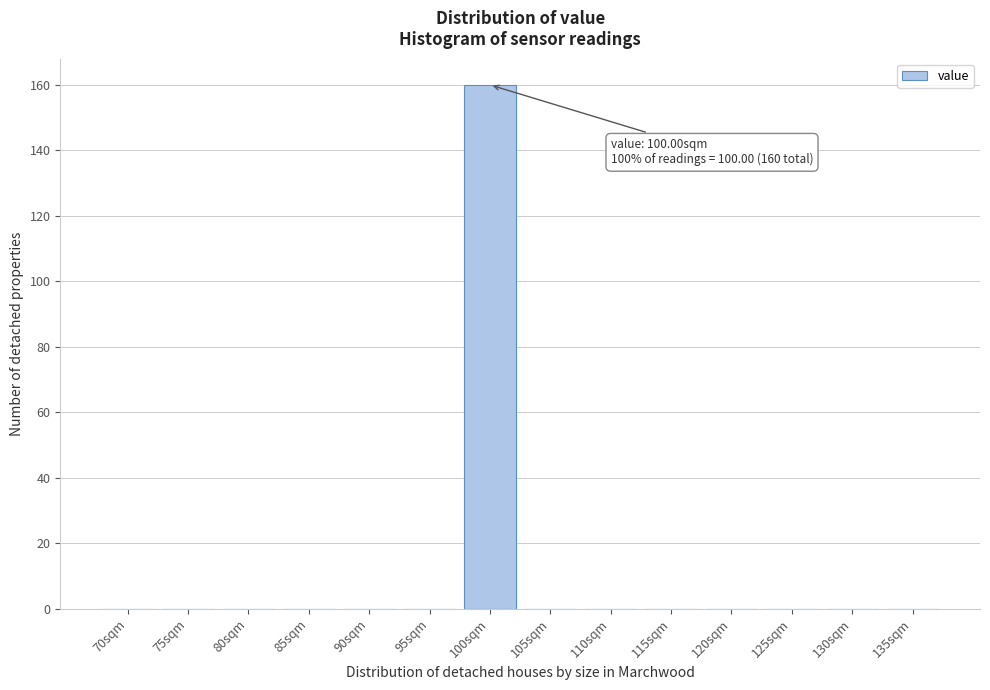

Reading right to left, what are all the values shown in this chart?

135sqm=0	130sqm=0	125sqm=0	120sqm=0	115sqm=0	110sqm=0	105sqm=0	100sqm=160	95sqm=0	90sqm=0	85sqm=0	80sqm=0	75sqm=0	70sqm=0